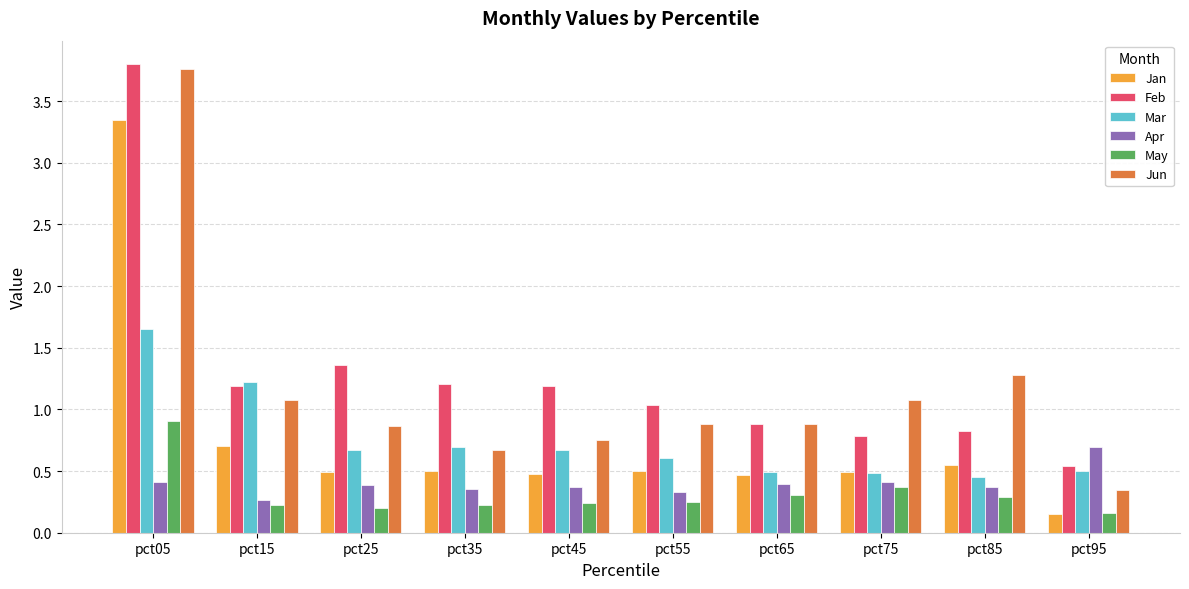

How many May values are between 0 and 1?

10